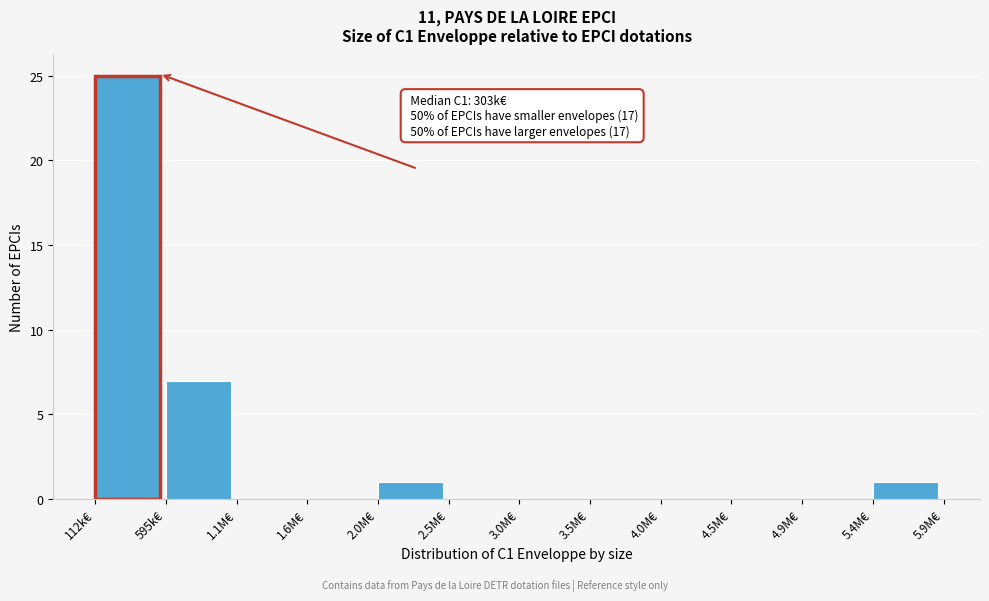

Reading right to left, list all the values displayed in this chart.

5.4M€=1	4.9M€=0	4.5M€=0	4.0M€=0	3.5M€=0	3.0M€=0	2.5M€=0	2.0M€=1	1.6M€=0	1.1M€=0	595k€=7	112k€=25